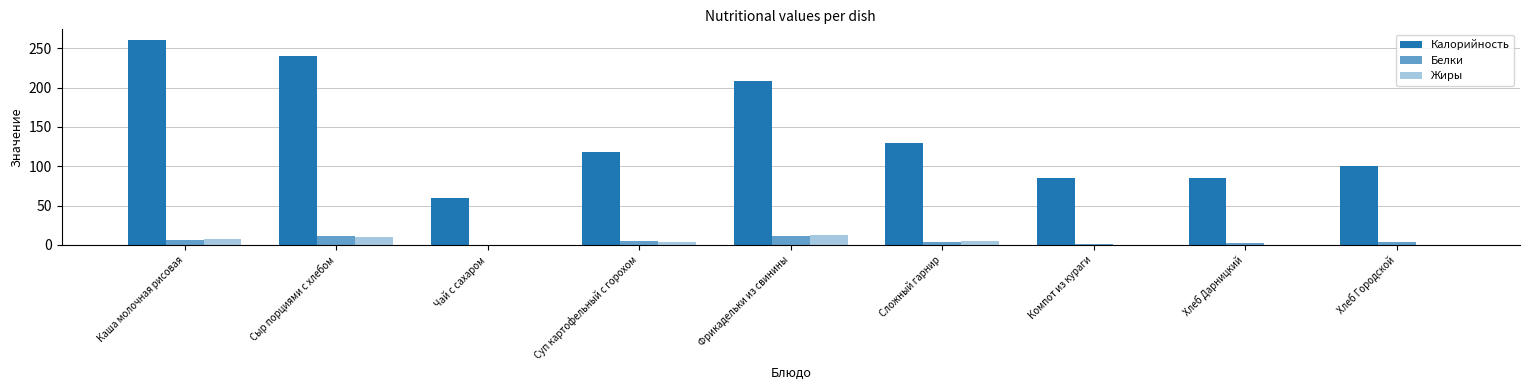

Are the bars horizontal?

No